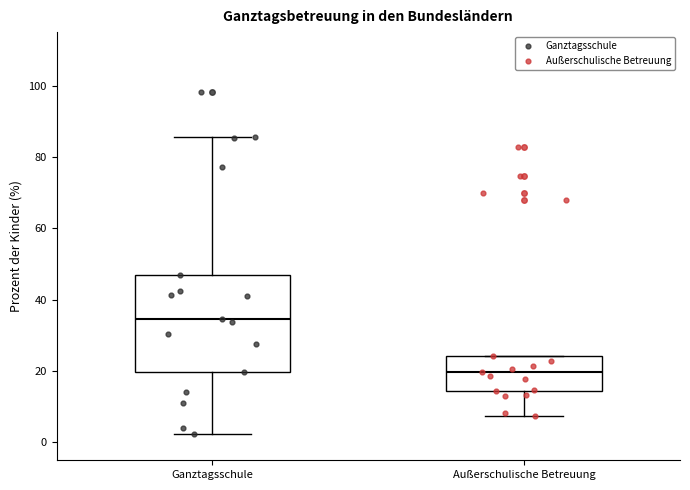

Where does the median line of the box for Ganztagsschule sit on the y-axis? The values are not printed on the chart, so give them approximately, as read against the axis.

34